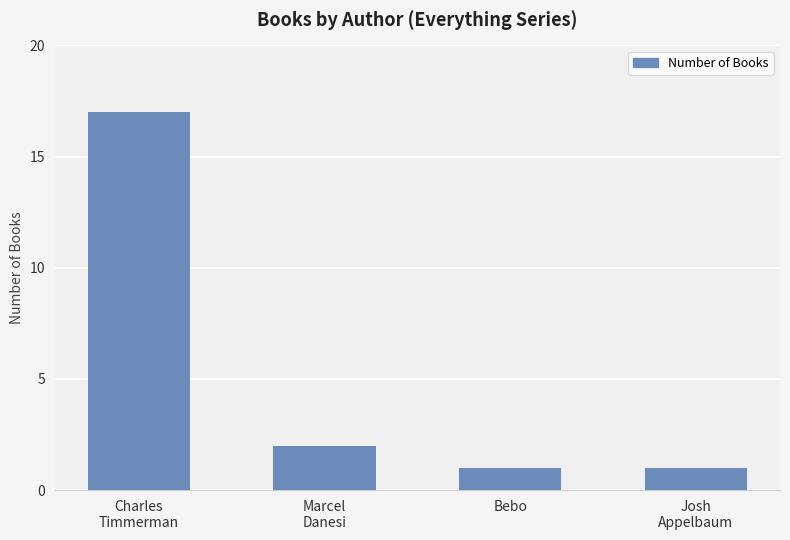

What is the change in value from Marcel
Danesi to Josh
Appelbaum?

-1